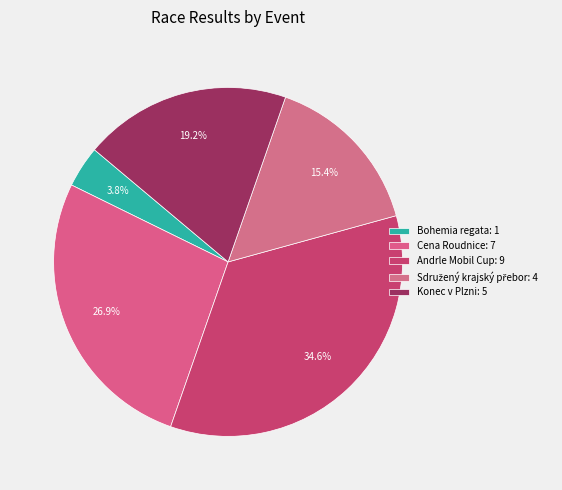

Which category has the biggest portion of the pie?

Andrle Mobil Cup